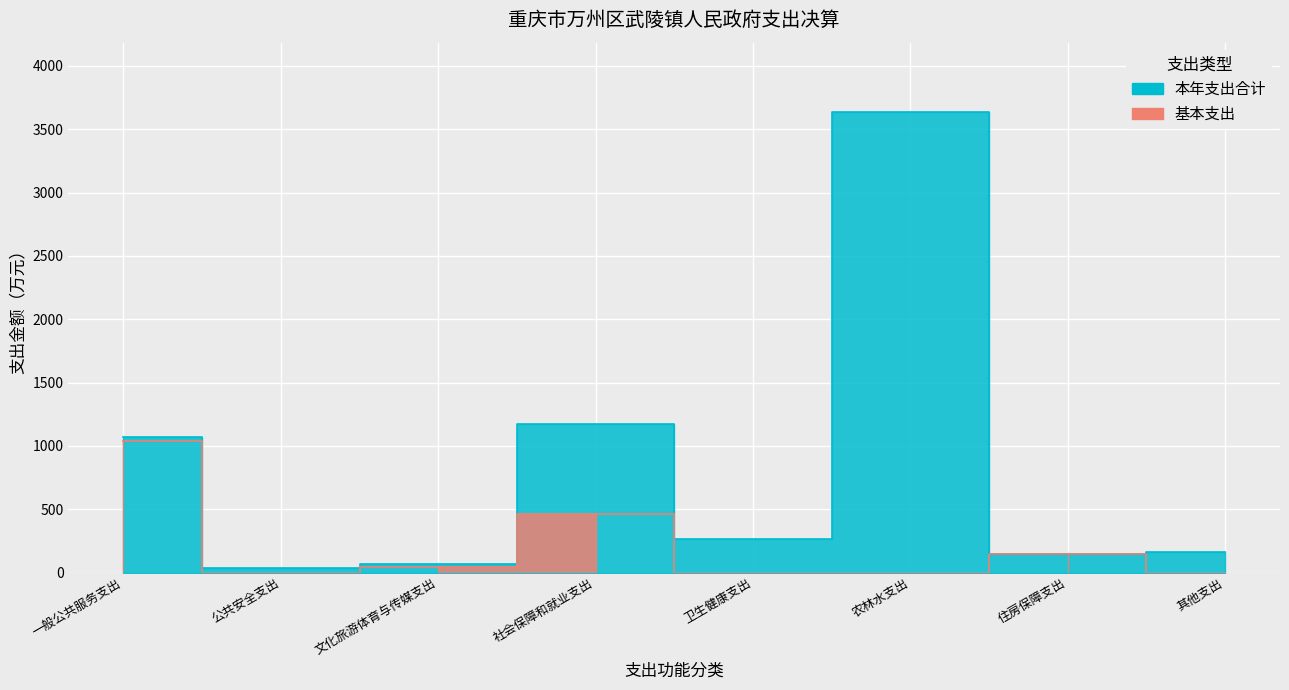

Rank the series at 一般公共服务支出 from highest to lowest value.

本年支出合计, 基本支出